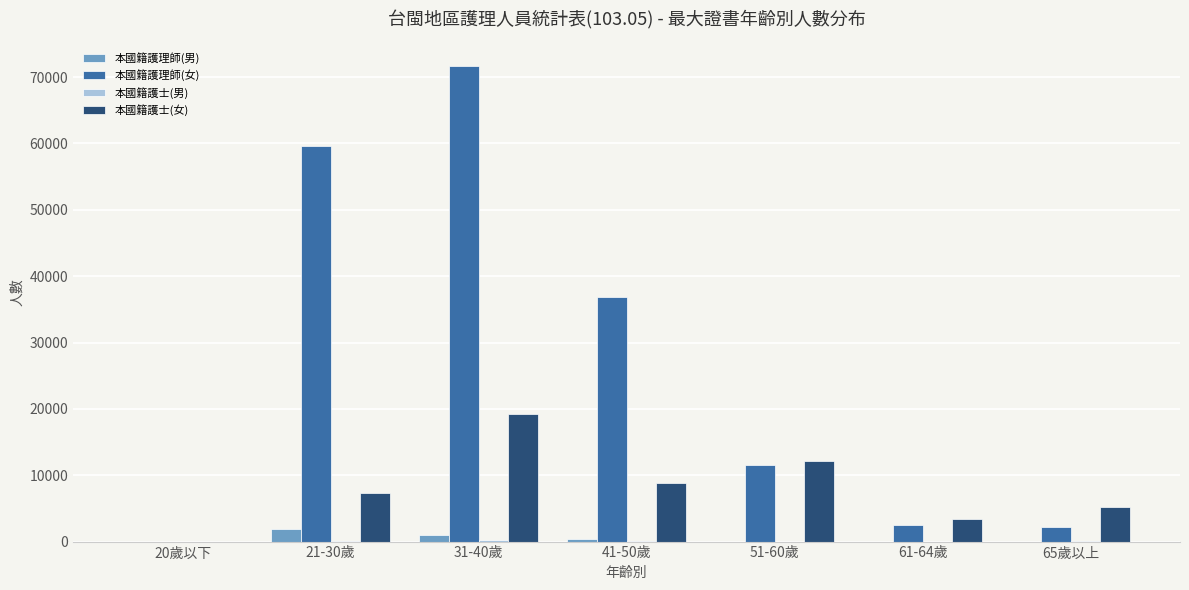

What is the sum of all 本國籍護理師(女) values?

184514